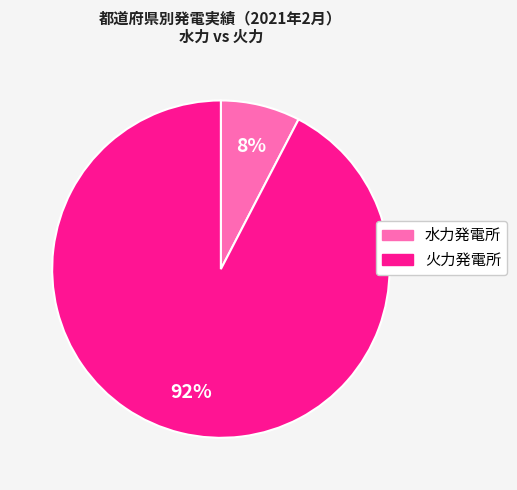

Is there any slice that represents more than half of the pie?

Yes